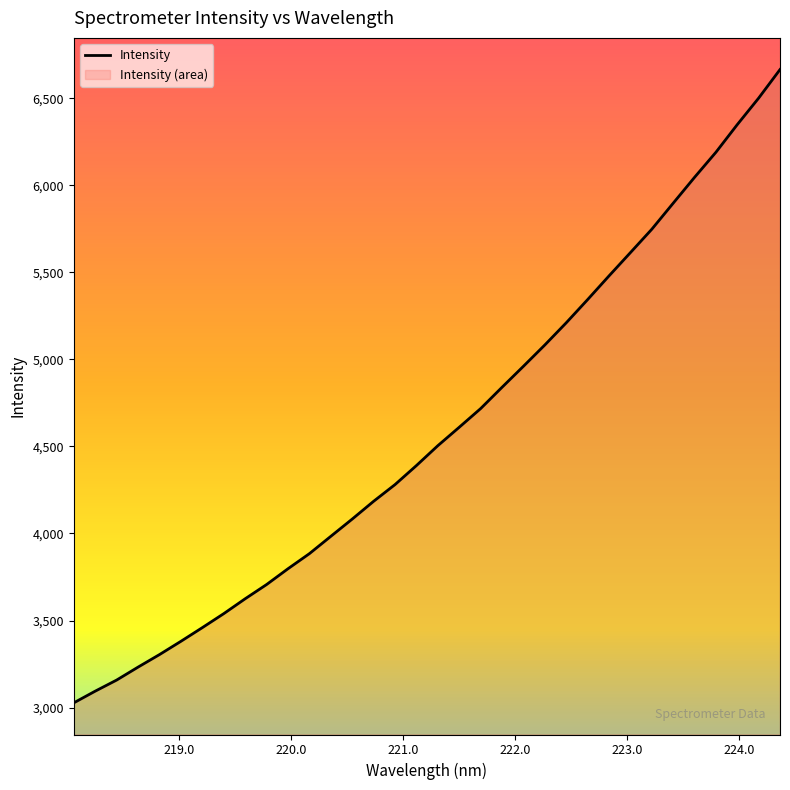

How many lines are shown in the chart?

1